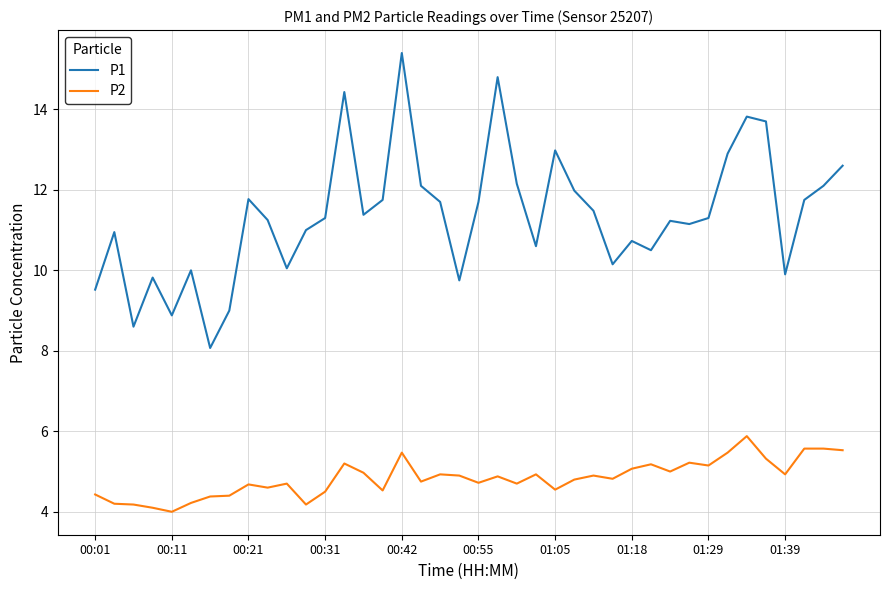

True or false: P1 and P2 intersect in this chart.

False